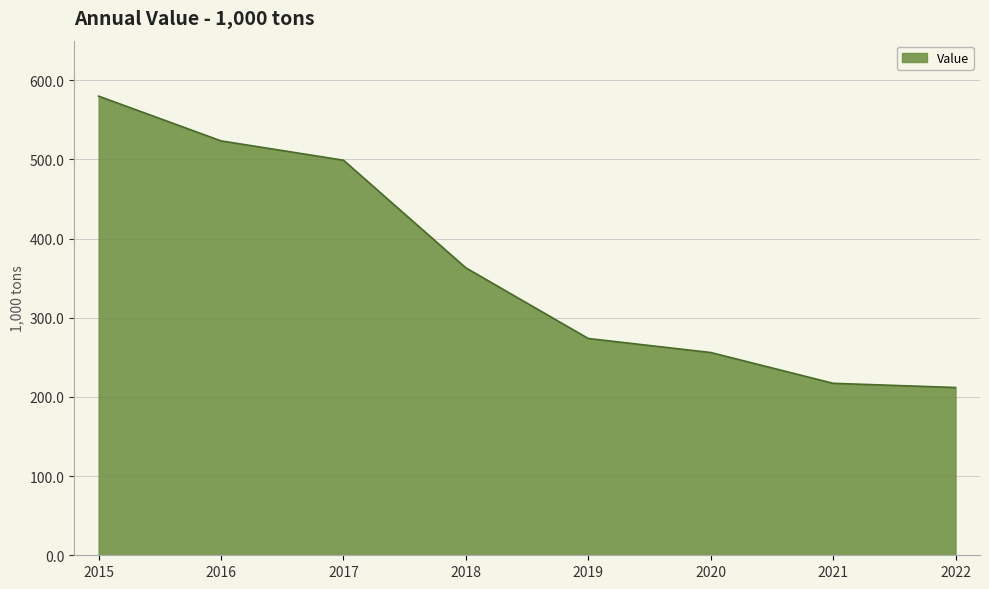

What is the approximate value at 2021?

217.2